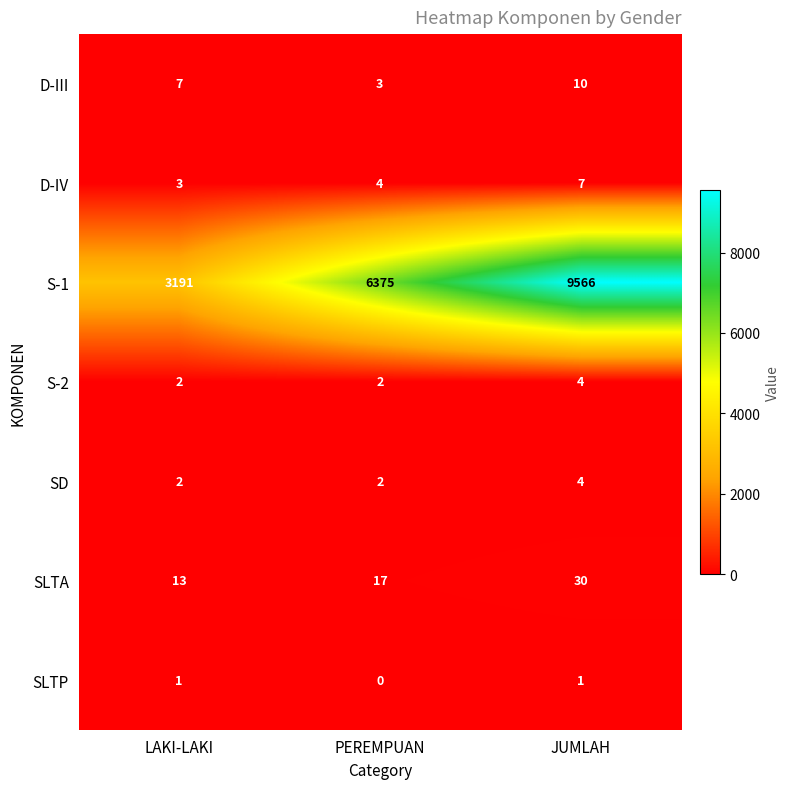

At how many categories does at least one series exceed 6161?

2